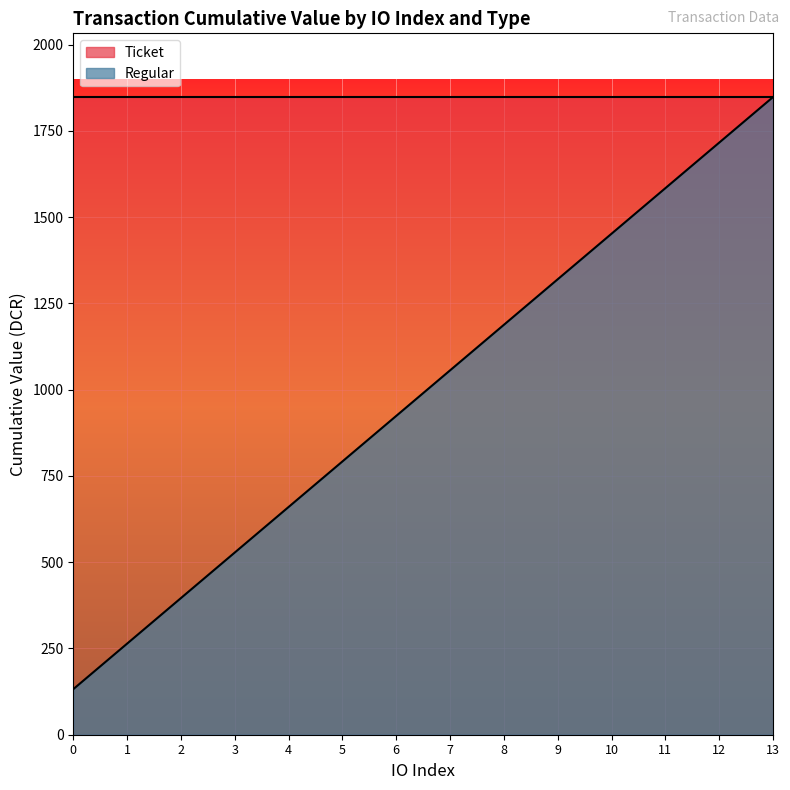

True or false: the data has more than 0 interior local peaks.

False